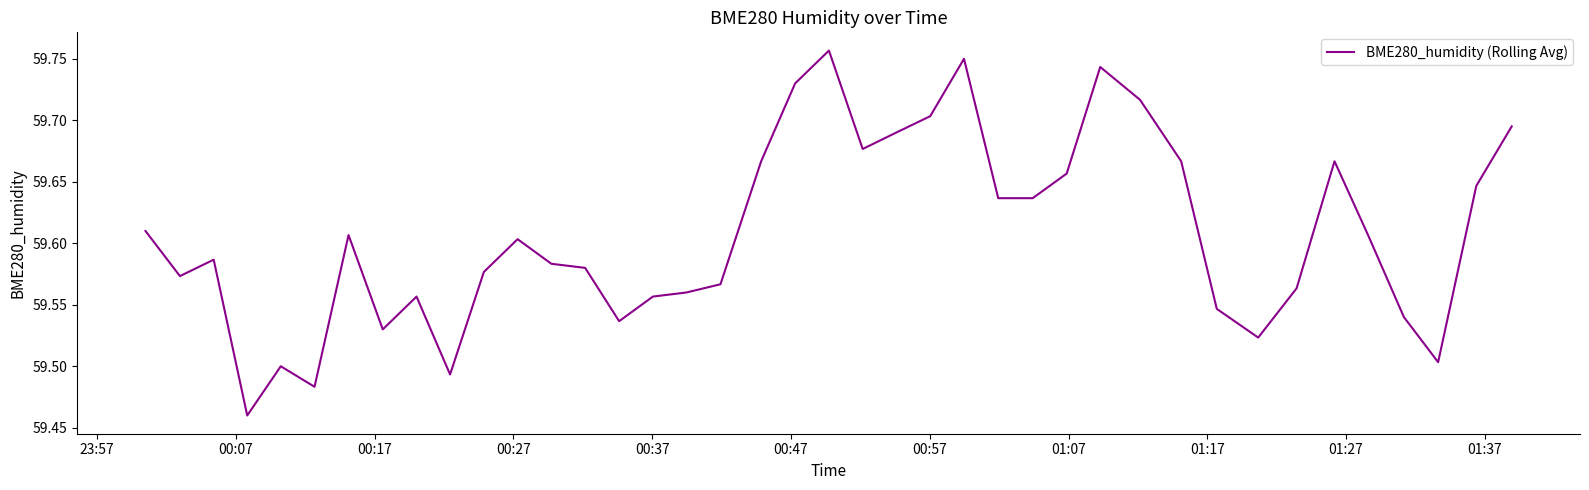

How many lines are shown in the chart?

1